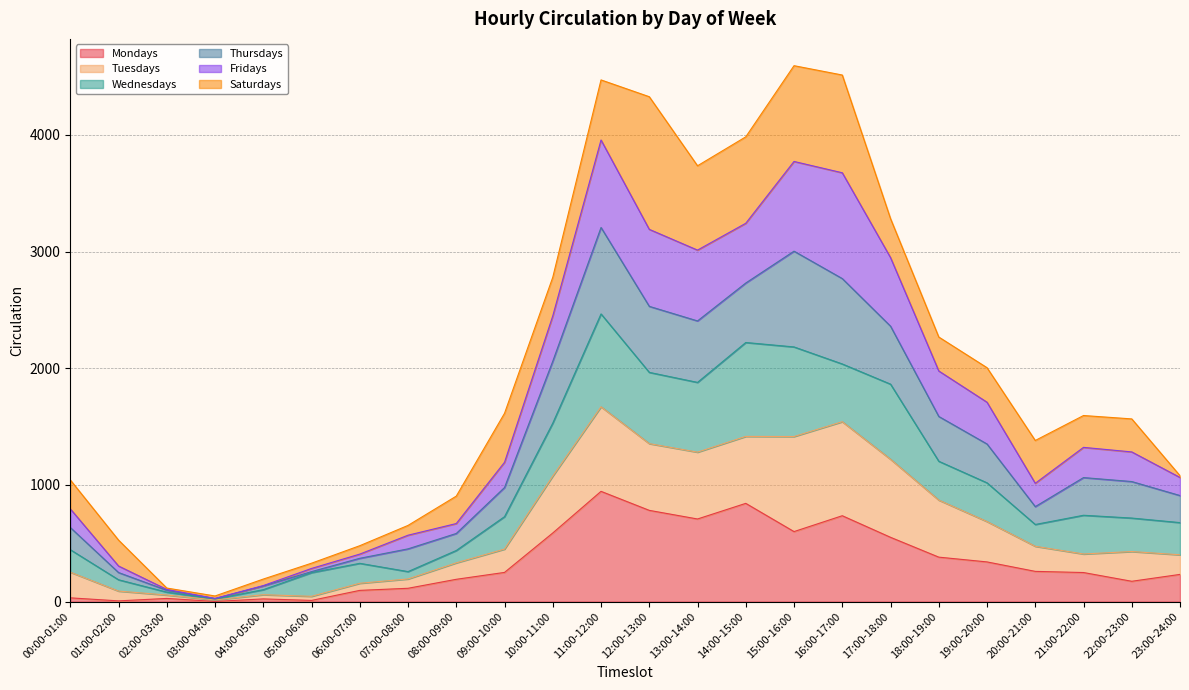

What is the label of the 4th point from the left?

03:00-04:00